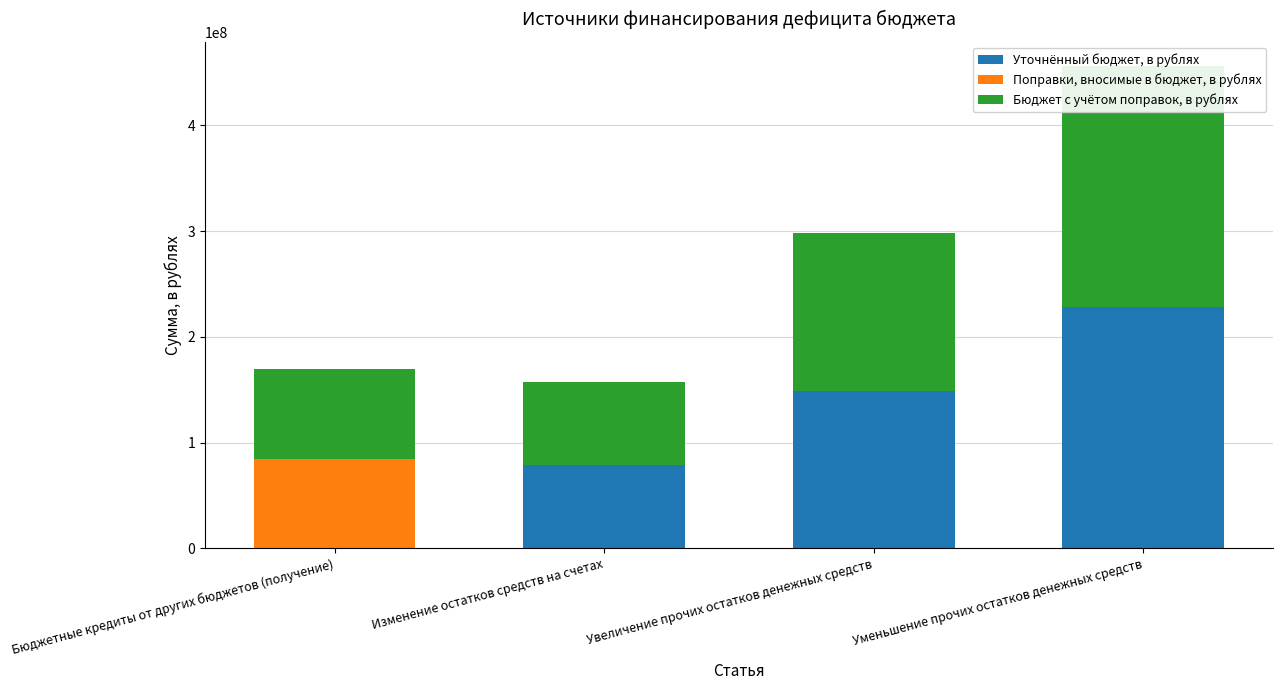

At which category is the sum across all series the highest?

Уменьшение прочих остатков денежных средств